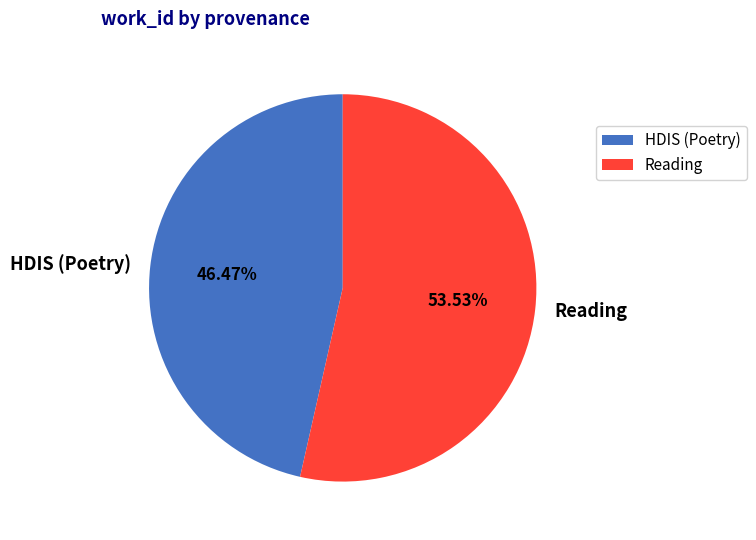

Which slice is the smallest?

HDIS (Poetry)